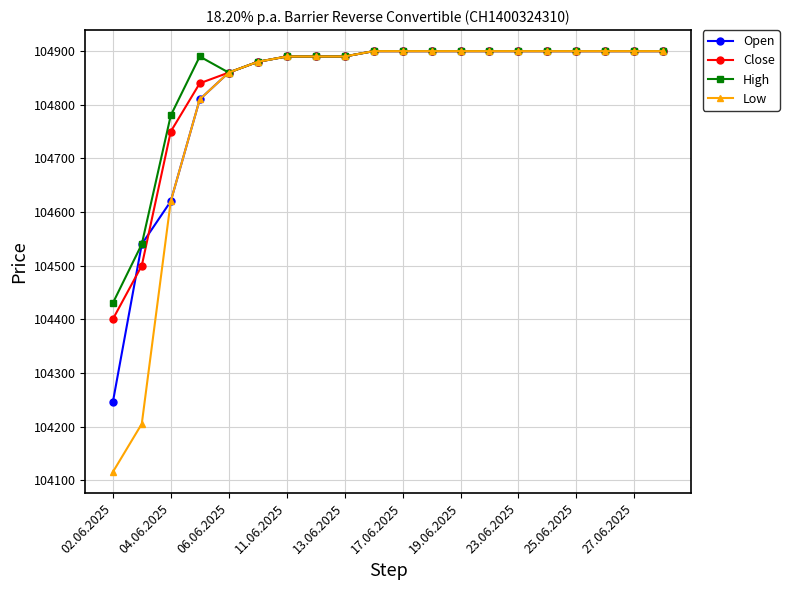

What is the minimum value shown in the chart?

104115